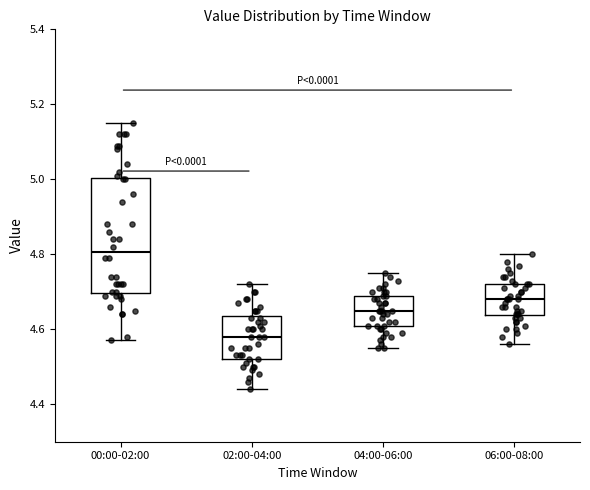

Where does the lower whisker of the box for 00:00-02:00 end on the y-axis? The values are not printed on the chart, so give them approximately, as read against the axis.

4.58